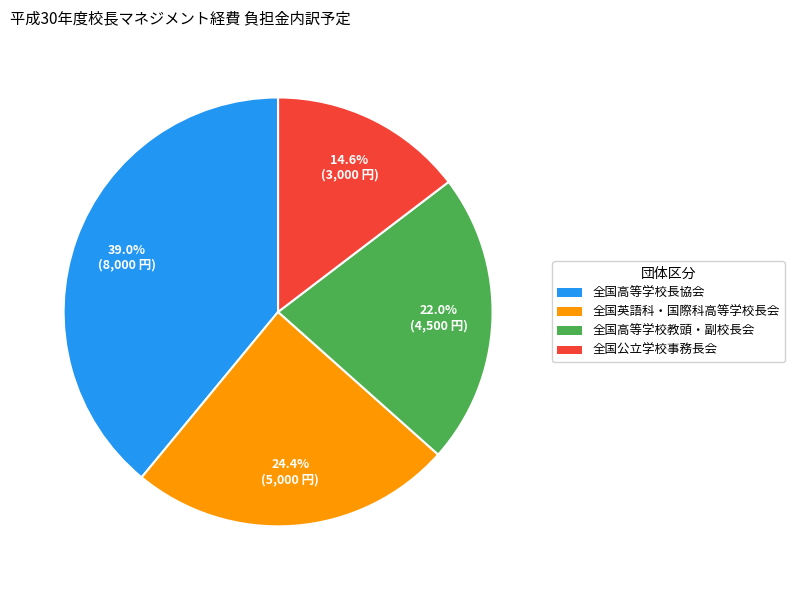

How much of the chart is everything except 全国英語科・国際科高等学校長会?

75.6%